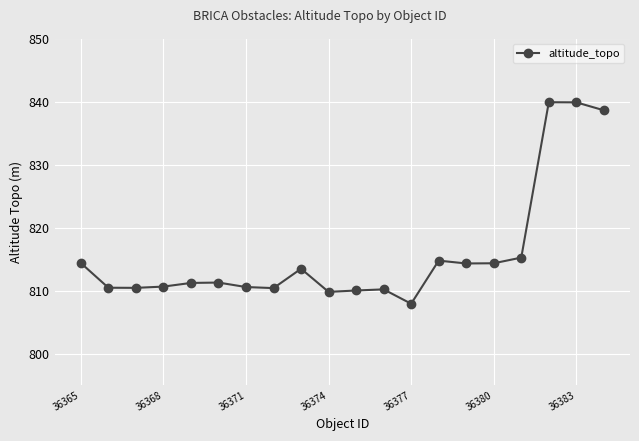

How many lines are shown in the chart?

1